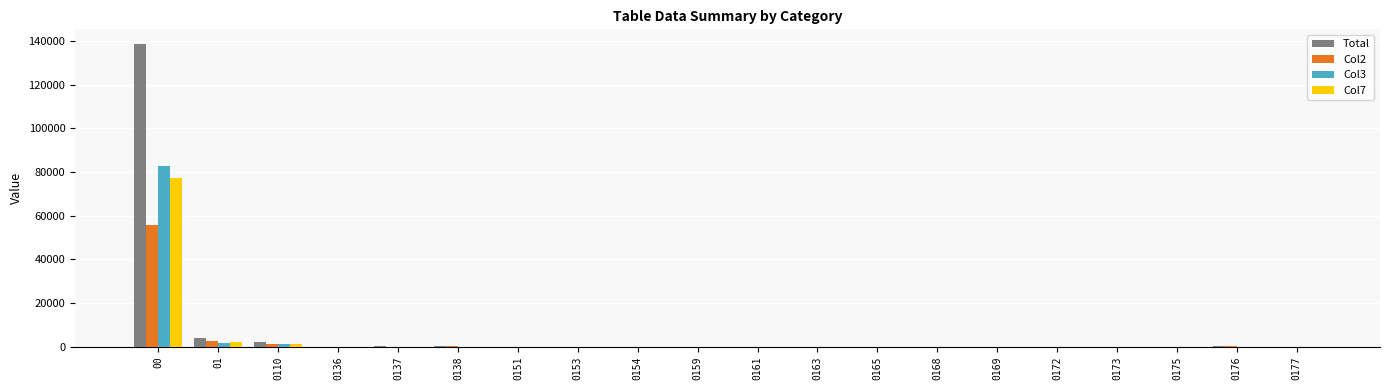

What is the greatest value displayed?

138371